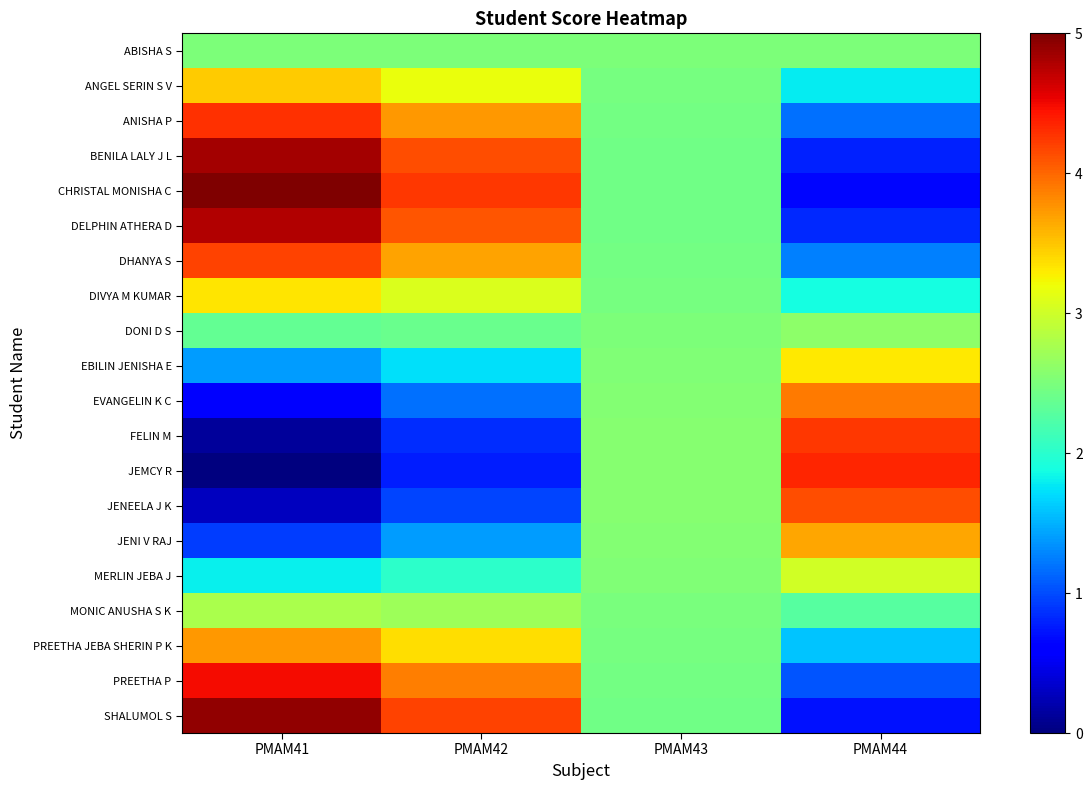

Reading left to right, transcribe all the data shown in this chart.

ABISHA S: PMAM41=2.5	PMAM42=2.5	PMAM43=2.5	PMAM44=2.5
ANGEL SERIN S V: PMAM41=3.5	PMAM42=3.2	PMAM43=2.5	PMAM44=1.8
ANISHA P: PMAM41=4.3	PMAM42=3.7	PMAM43=2.4	PMAM44=1.2
BENILA LALY J L: PMAM41=4.8	PMAM42=4.1	PMAM43=2.4	PMAM44=0.8
CHRISTAL MONISHA C: PMAM41=5.0	PMAM42=4.2	PMAM43=2.4	PMAM44=0.7
DELPHIN ATHERA D: PMAM41=4.8	PMAM42=4.1	PMAM43=2.4	PMAM44=0.8
DHANYA S: PMAM41=4.2	PMAM42=3.7	PMAM43=2.5	PMAM44=1.3
DIVYA M KUMAR: PMAM41=3.3	PMAM42=3.1	PMAM43=2.5	PMAM44=1.9
DONI D S: PMAM41=2.4	PMAM42=2.4	PMAM43=2.5	PMAM44=2.6
EBILIN JENISHA E: PMAM41=1.4	PMAM42=1.7	PMAM43=2.5	PMAM44=3.3
EVANGELIN K C: PMAM41=0.6	PMAM42=1.2	PMAM43=2.6	PMAM44=3.9
FELIN M: PMAM41=0.1	PMAM42=0.8	PMAM43=2.6	PMAM44=4.3
JEMCY R: PMAM41=0.0	PMAM42=0.8	PMAM43=2.6	PMAM44=4.3
JENEELA J K: PMAM41=0.3	PMAM42=1.0	PMAM43=2.6	PMAM44=4.1
JENI V RAJ: PMAM41=0.9	PMAM42=1.4	PMAM43=2.5	PMAM44=3.7
MERLIN JEBA J: PMAM41=1.8	PMAM42=2.0	PMAM43=2.5	PMAM44=3.0
MONIC ANUSHA S K: PMAM41=2.8	PMAM42=2.7	PMAM43=2.5	PMAM44=2.3
PREETHA JEBA SHERIN P K: PMAM41=3.7	PMAM42=3.4	PMAM43=2.5	PMAM44=1.6
PREETHA P: PMAM41=4.5	PMAM42=3.9	PMAM43=2.4	PMAM44=1.0
SHALUMOL S: PMAM41=4.9	PMAM42=4.2	PMAM43=2.4	PMAM44=0.7